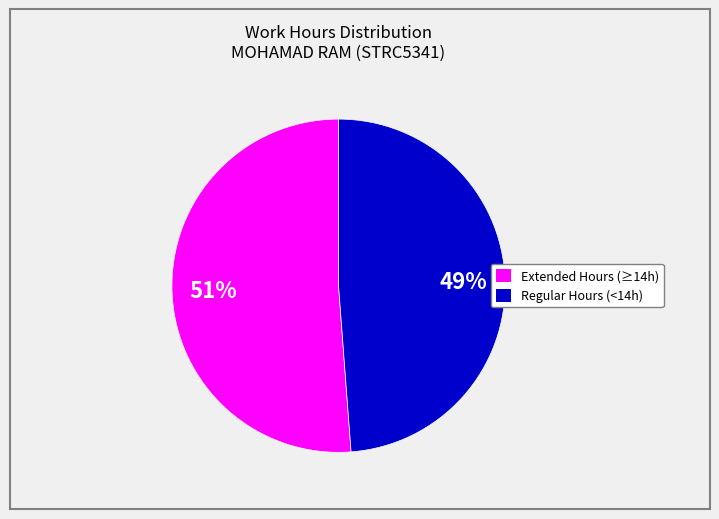

To the nearest percent, what is the average slice percentage?

50%